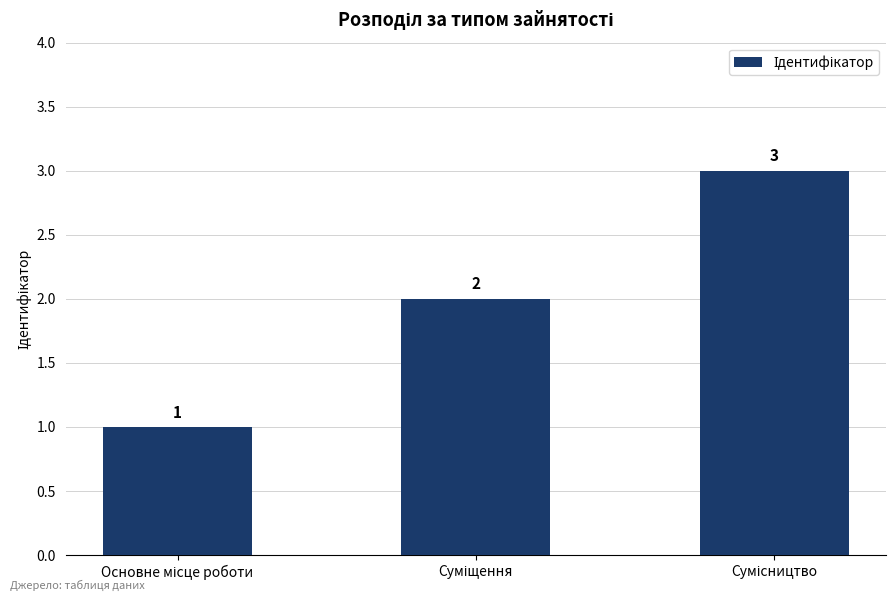

What is the value of the 1st bar from the left?

1